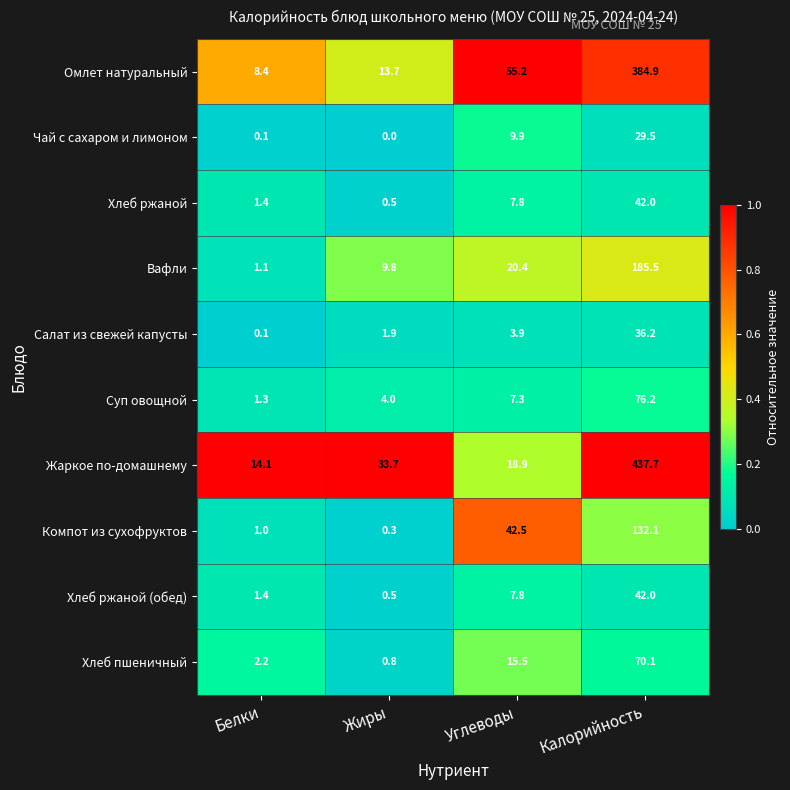

What is the total value across all series at Калорийность?

1436.2